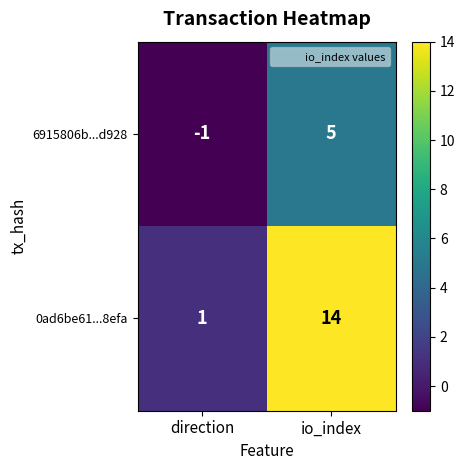

Rank the categories by 0ad6be61...8efa value from highest to lowest.

io_index, direction